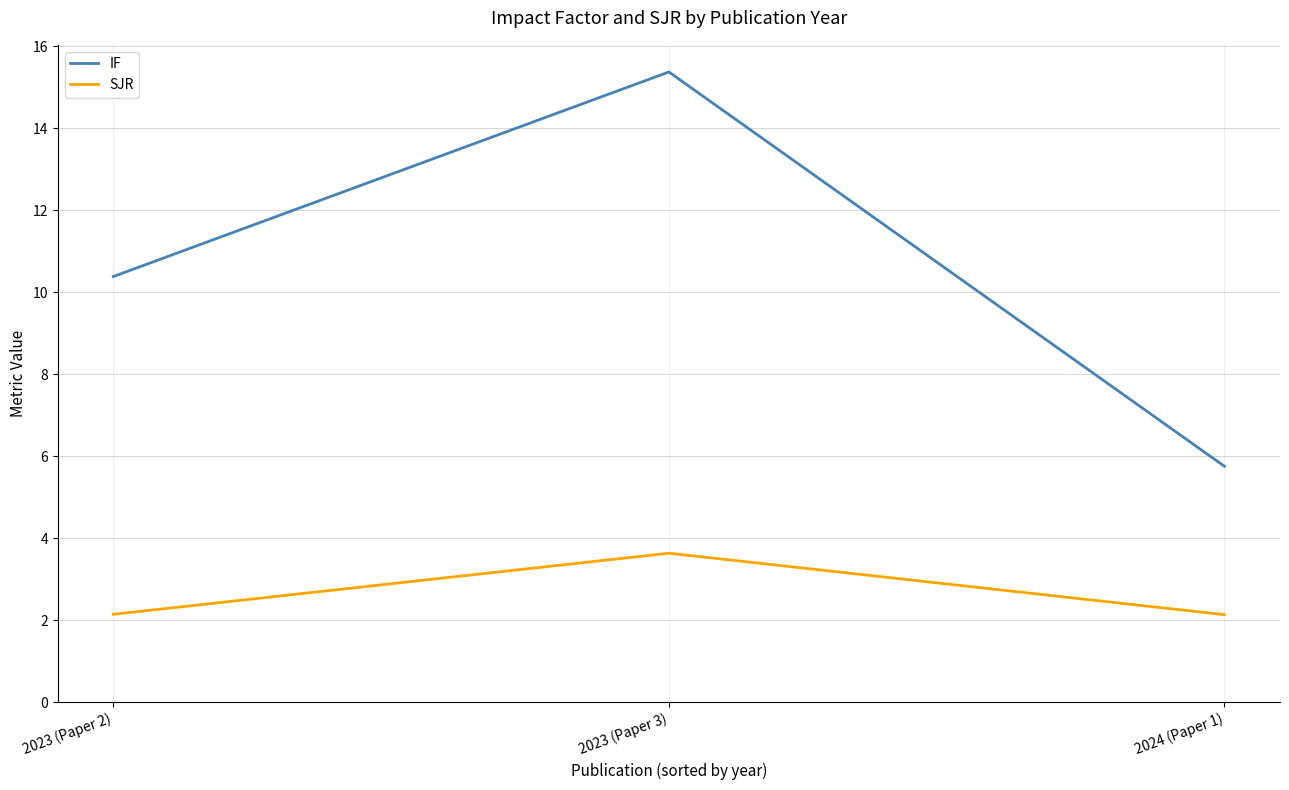

Reading left to right, list all the values displayed in this chart.

IF: 2023 (Paper 2)=10.4	2023 (Paper 3)=15.4	2024 (Paper 1)=5.8
SJR: 2023 (Paper 2)=2.1	2023 (Paper 3)=3.6	2024 (Paper 1)=2.1